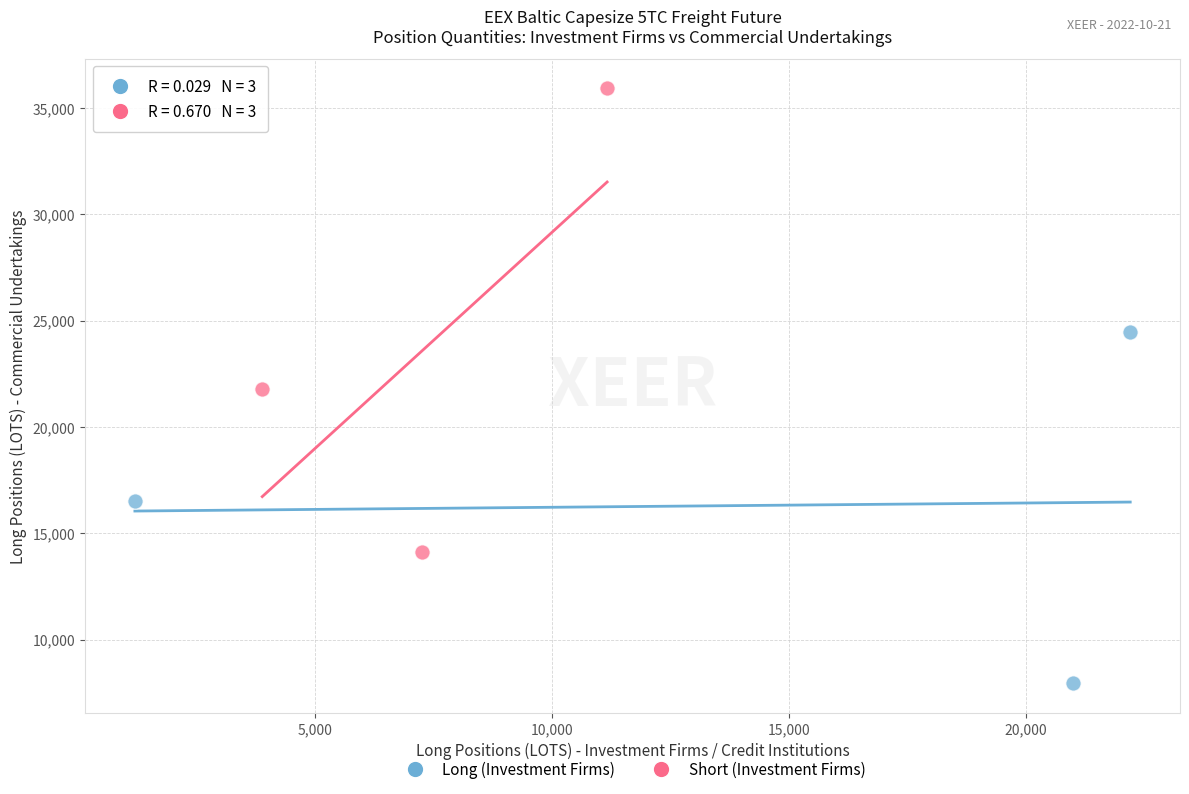

Which series reaches the maximum Y coordinate?

Short (Investment Firms)